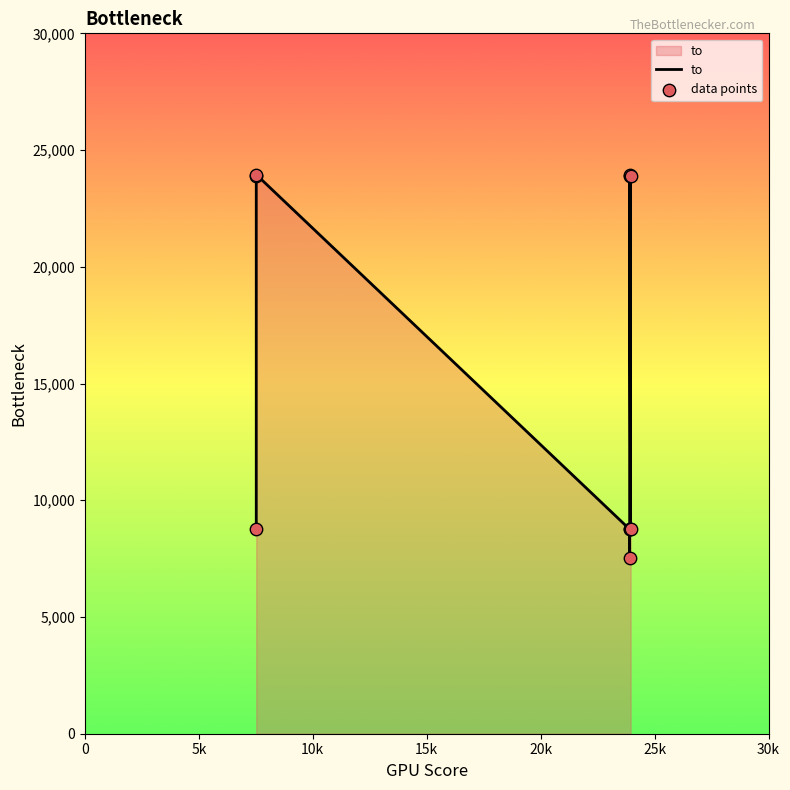

Which series contains the highest Y value?

to